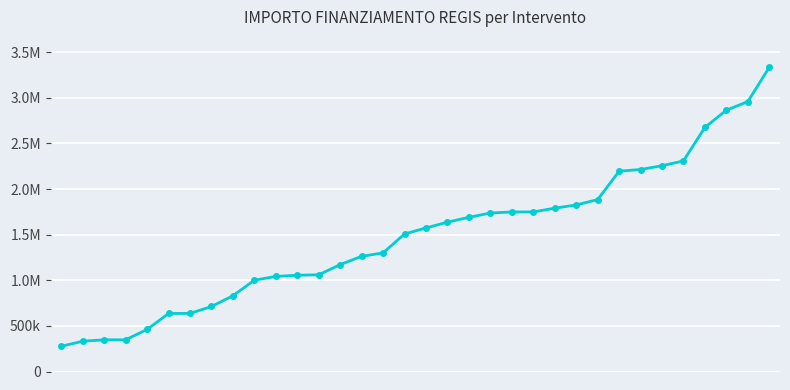

What is the value of the 11th point from the left?

1042260